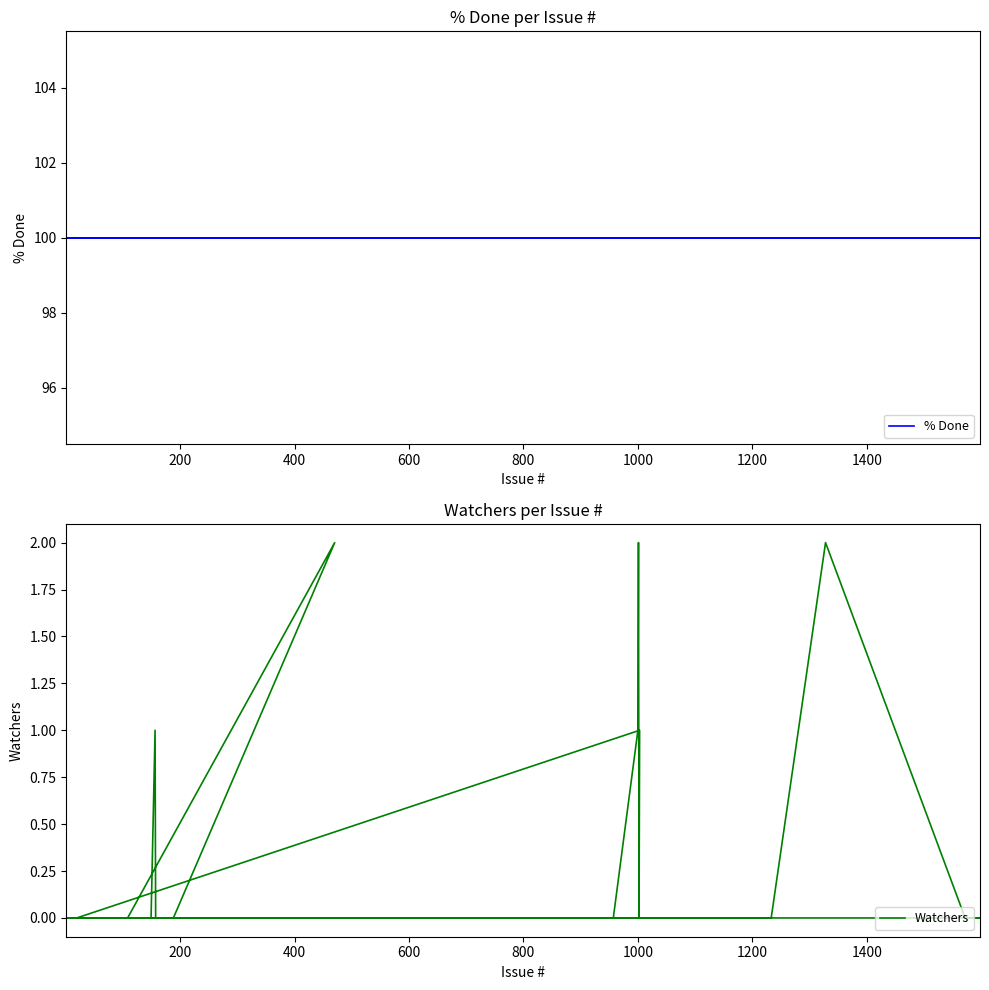

At how many categories does at least one series exceed 17?

40